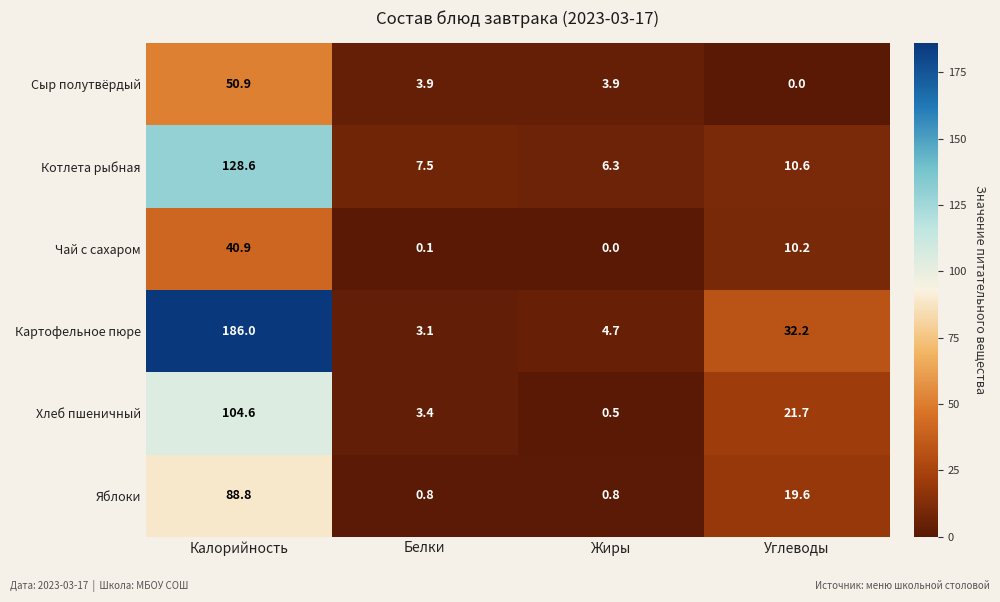

At which category is the sum across all series the highest?

Калорийность